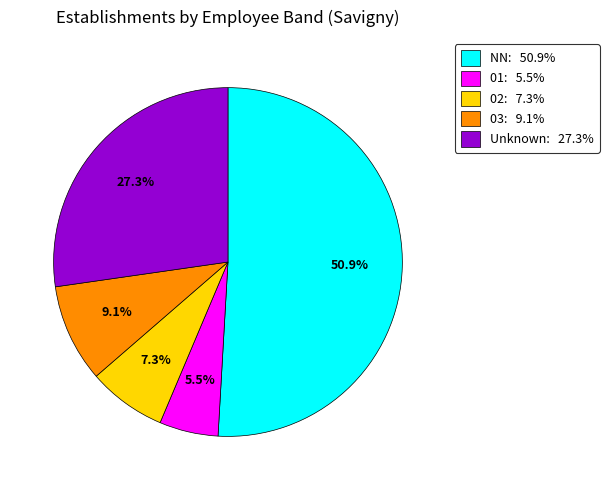

To the nearest percent, what is the difference between the largest and smallest slice percentages?

45%